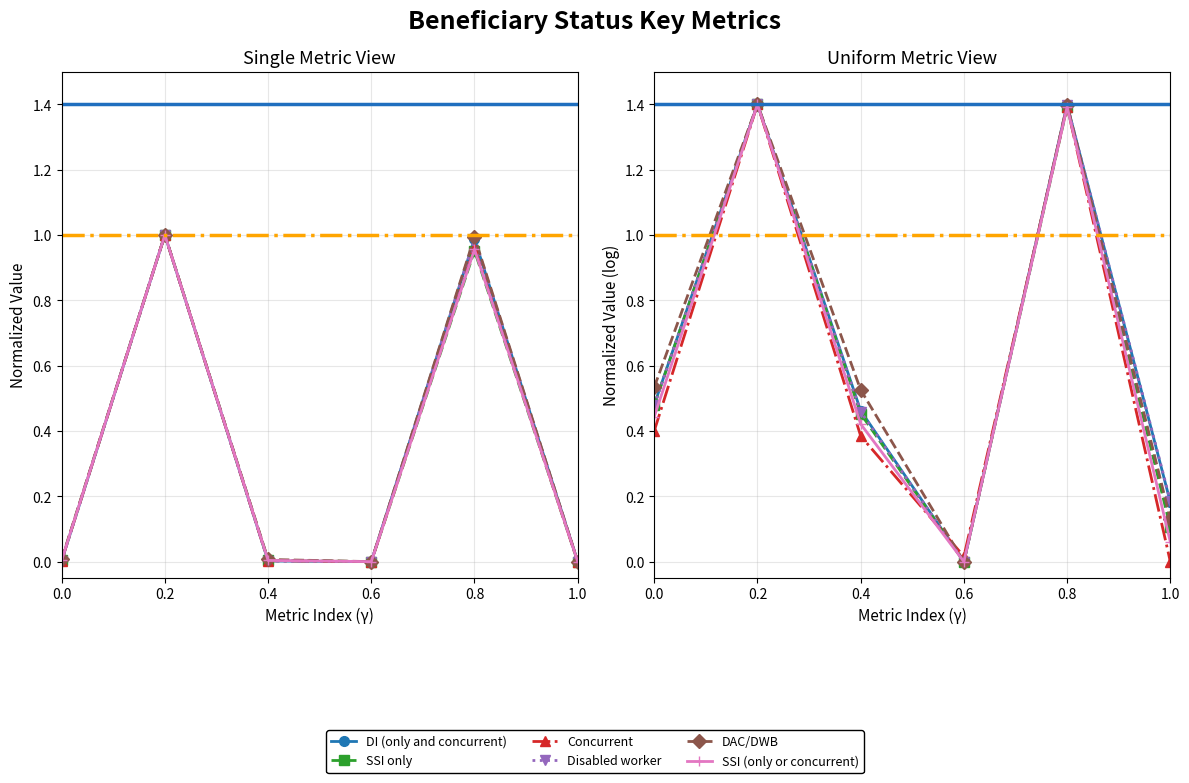

Does the chart display data point markers on the line(s)?

Yes